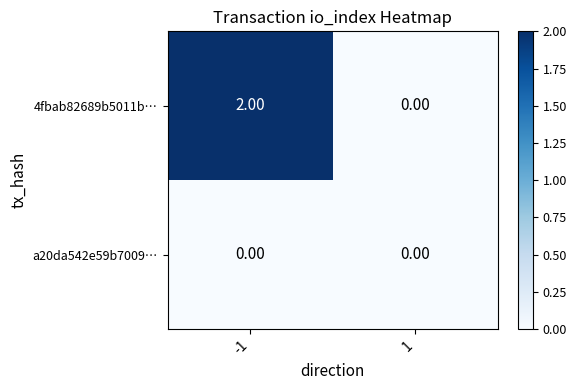

At how many categories does at least one series exceed 1?

1